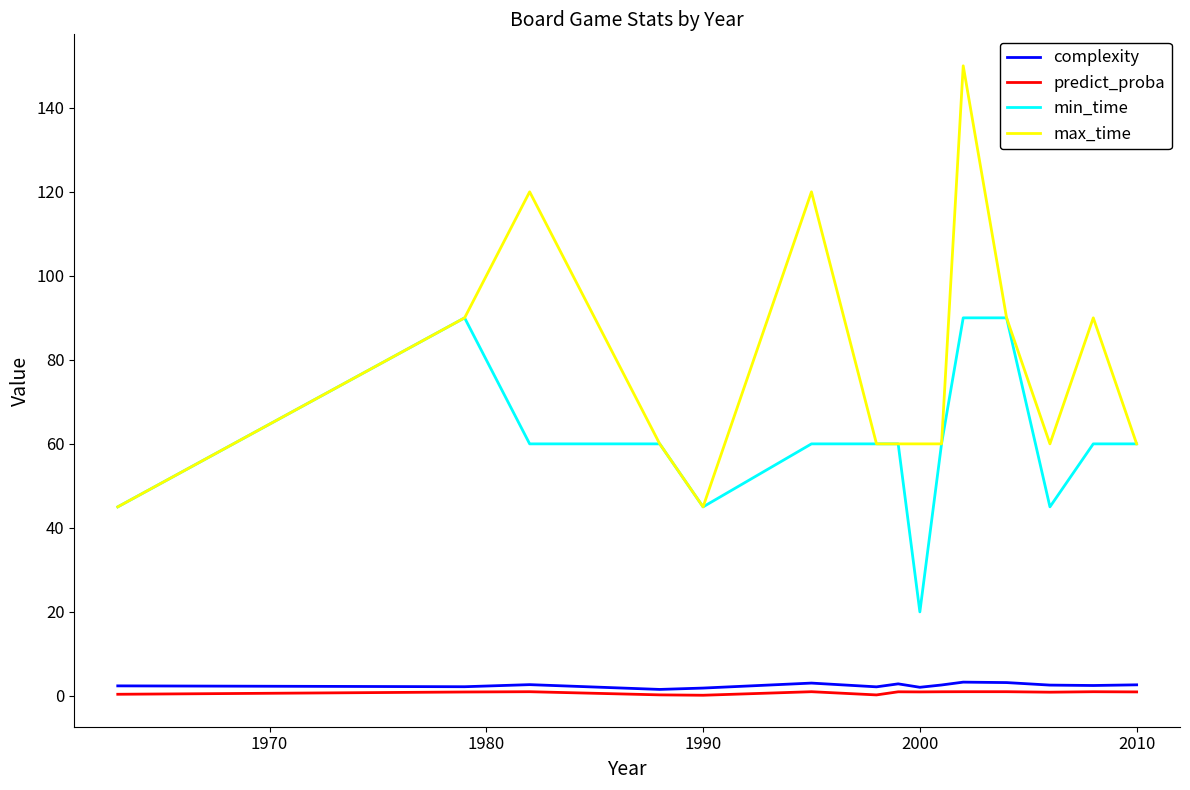

True or false: predict_proba and min_time cross at least once.

False